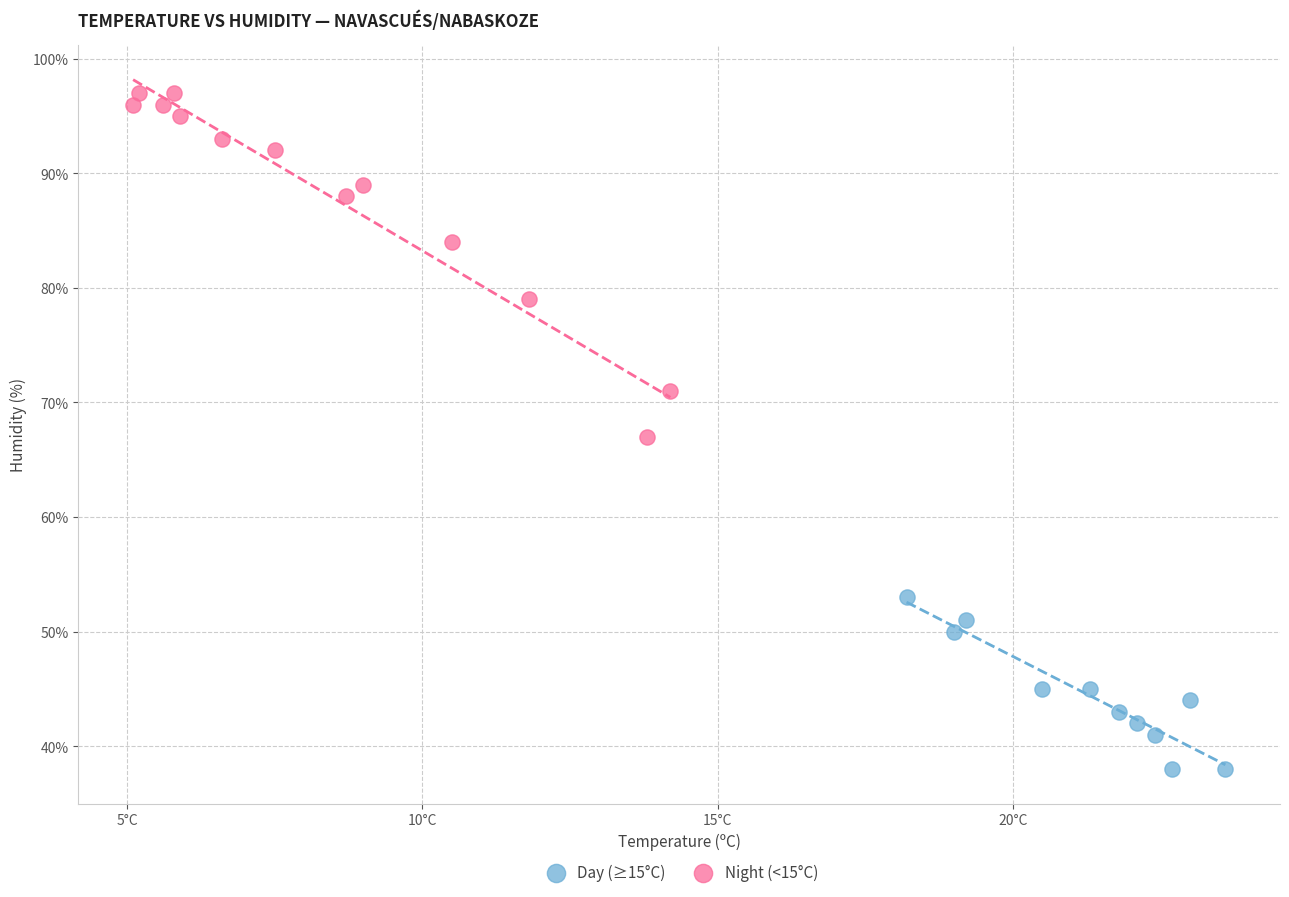

Which series reaches the maximum Y coordinate?

Night (<15°C)